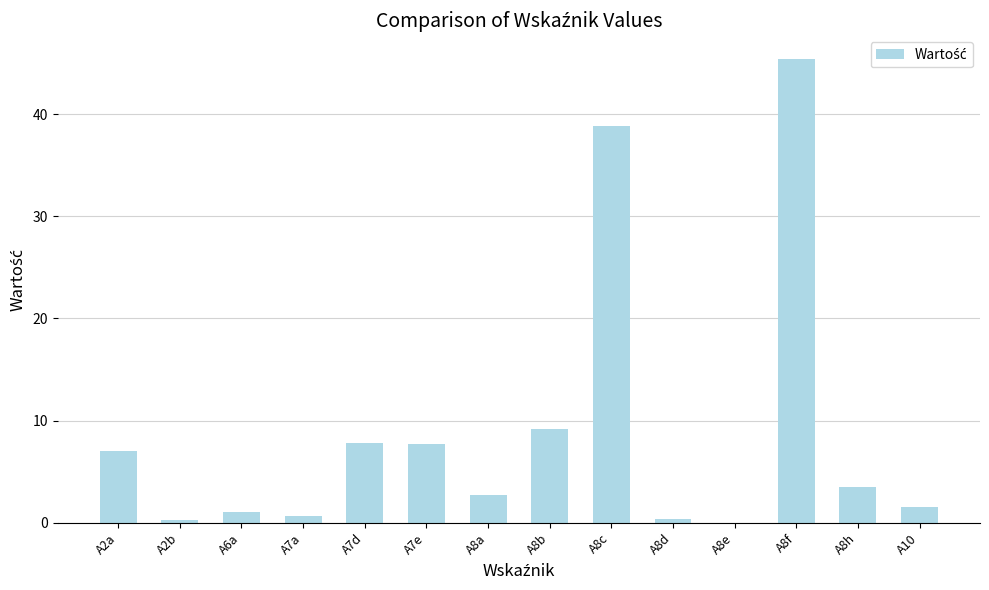

What is the difference between the values at A2a and A2b?

6.7